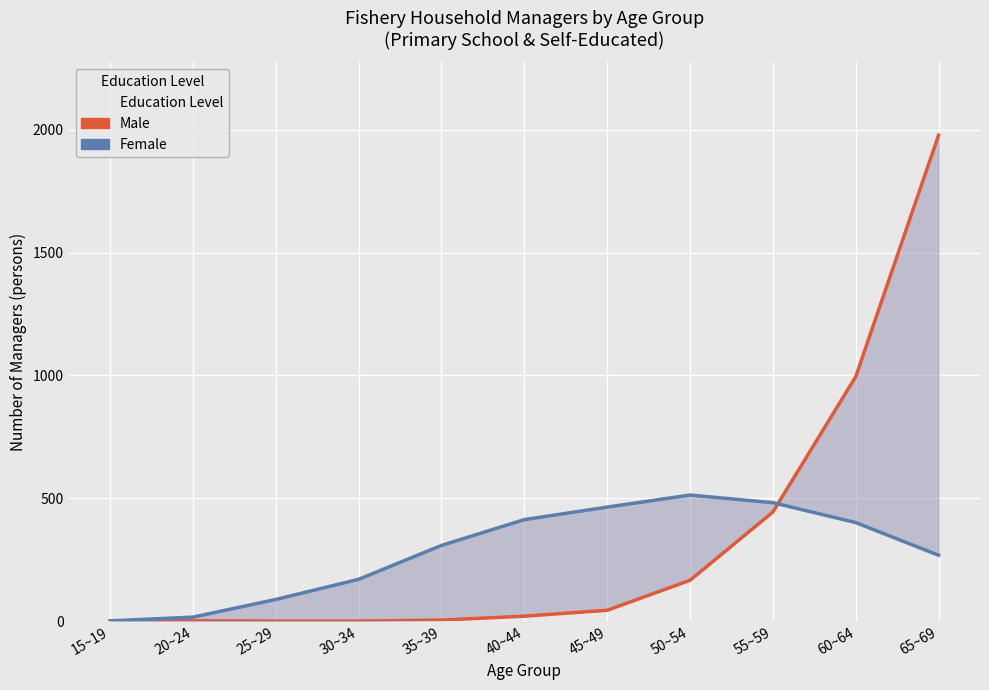

True or false: Female has a value of 88 at 25~29.

True